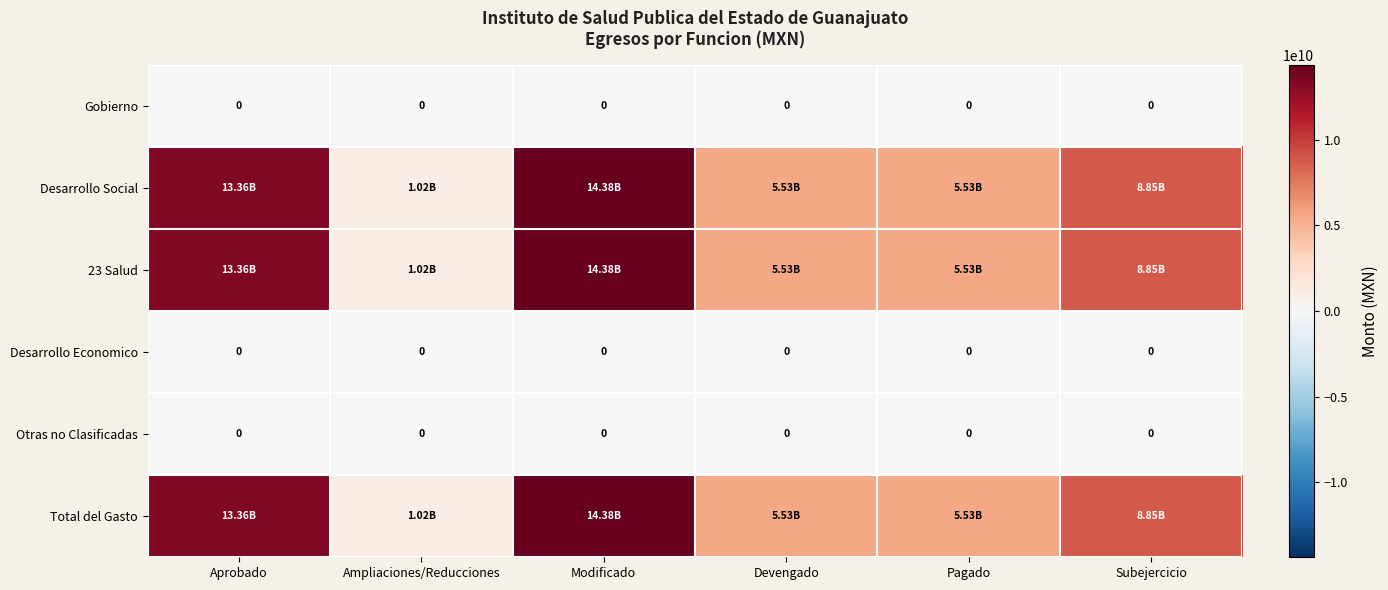

Which series has the largest range (max minus min)?

Desarrollo Social